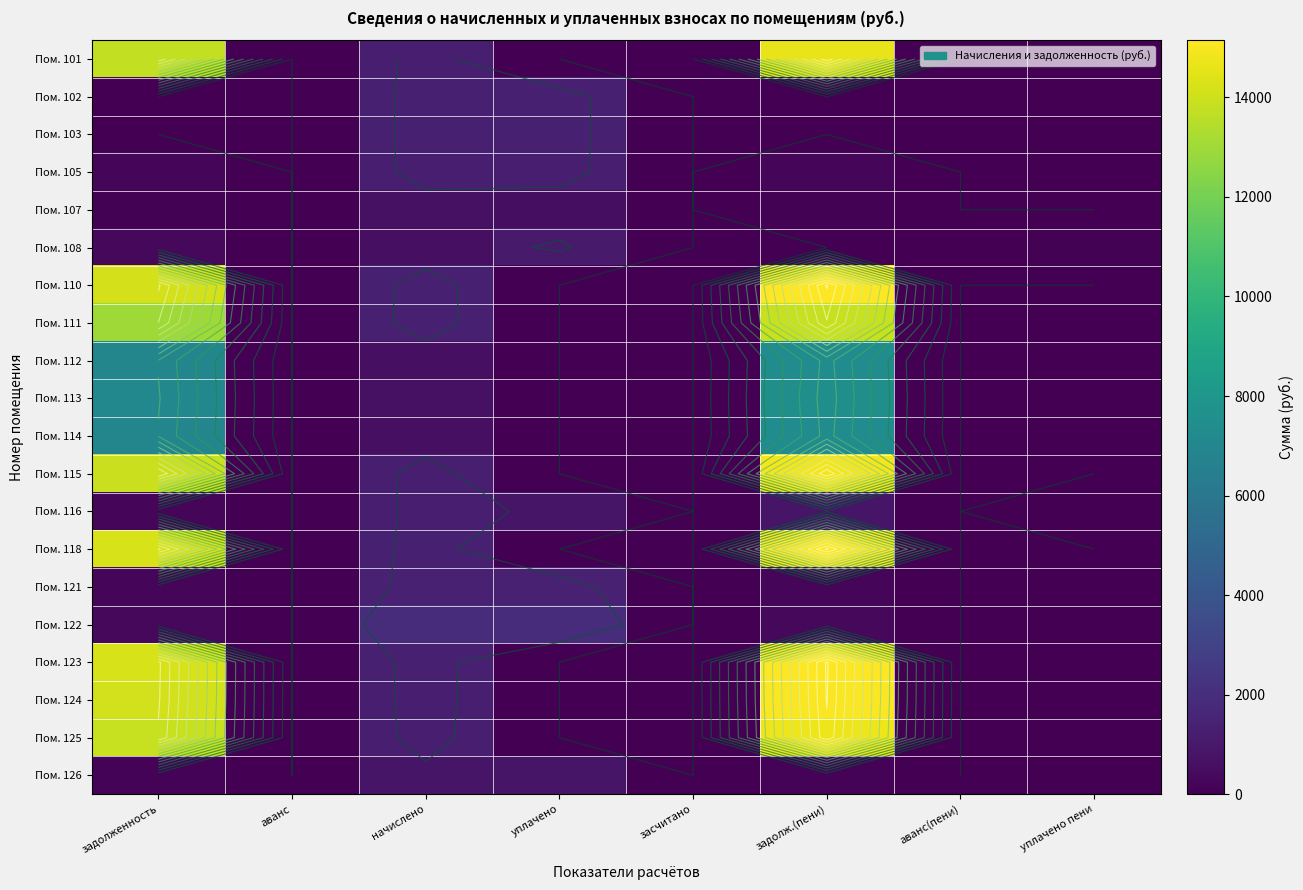

What is the difference between the highest and lowest values at задолж.(пени)?

15149.2